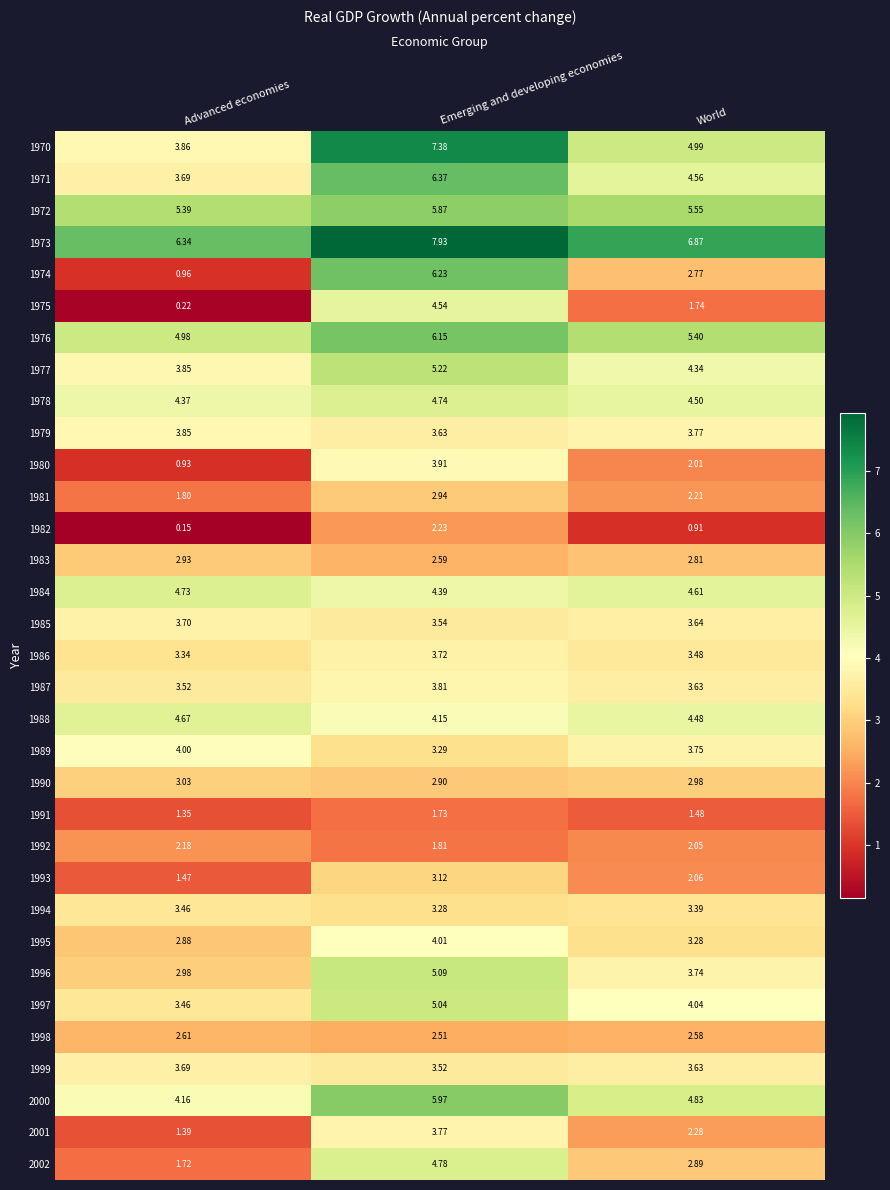

Which category has the lowest value in the 1984 series?

Emerging and developing economies